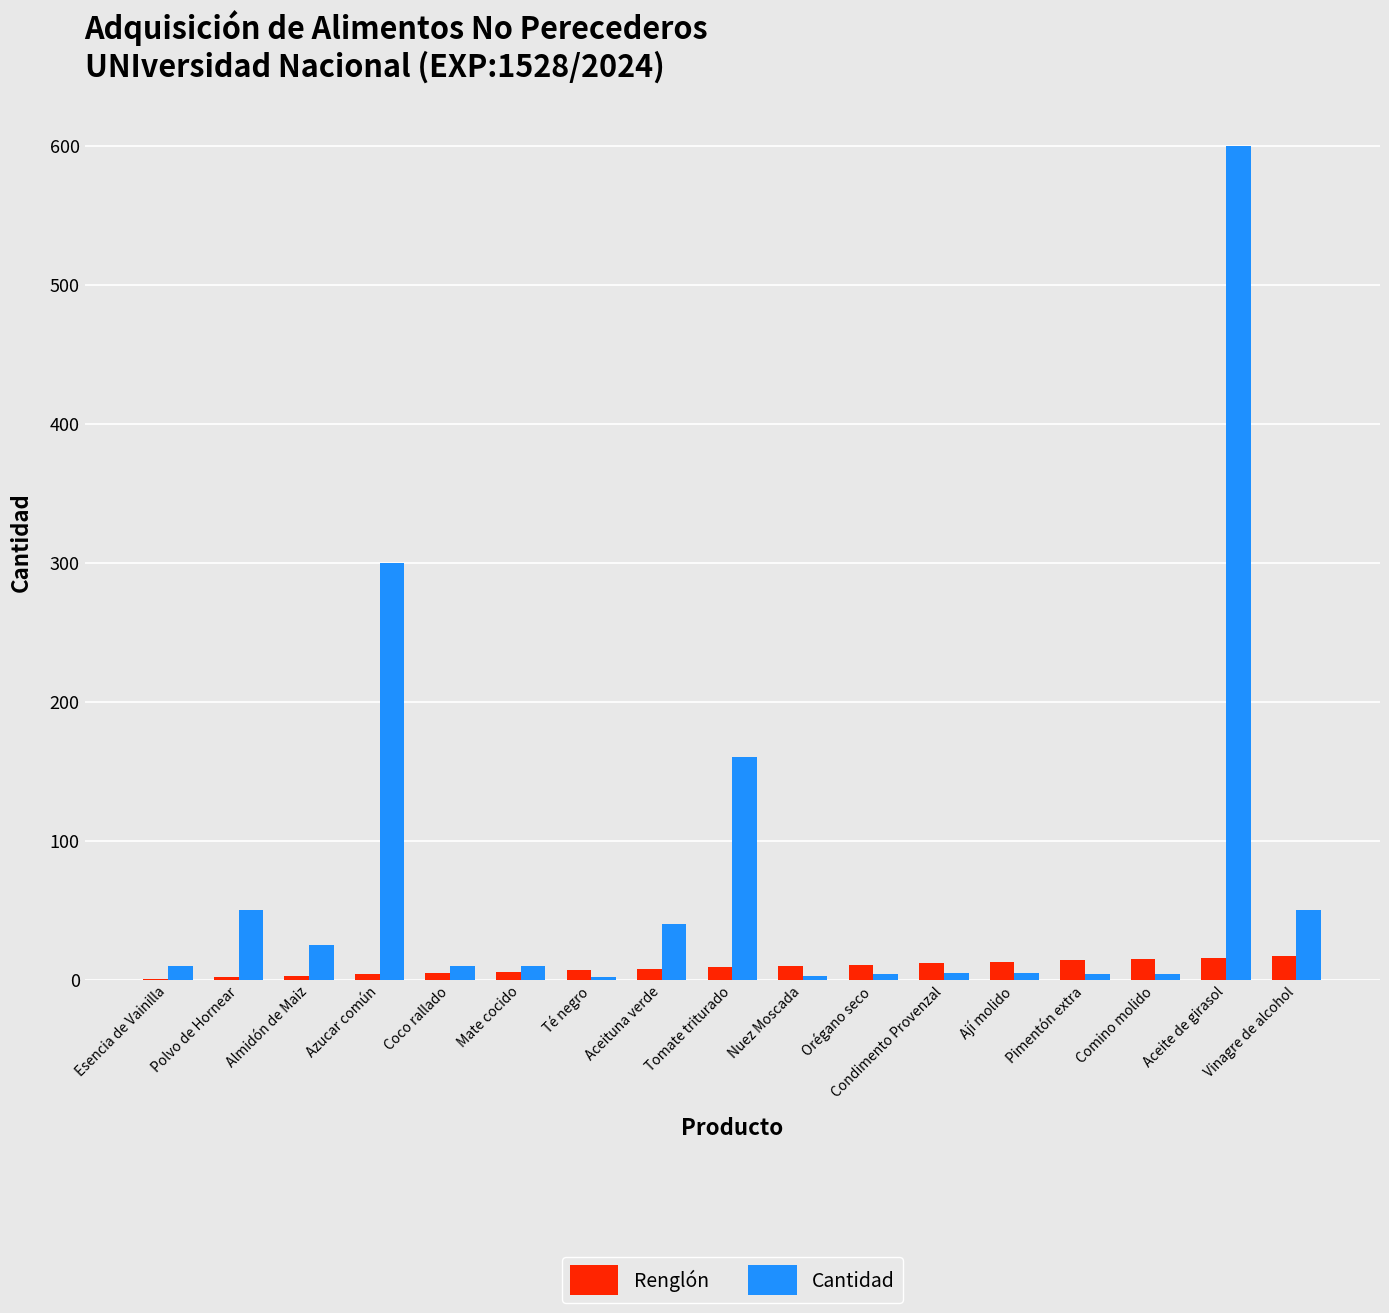

What is the total value across all series at Aceite de girasol?

616